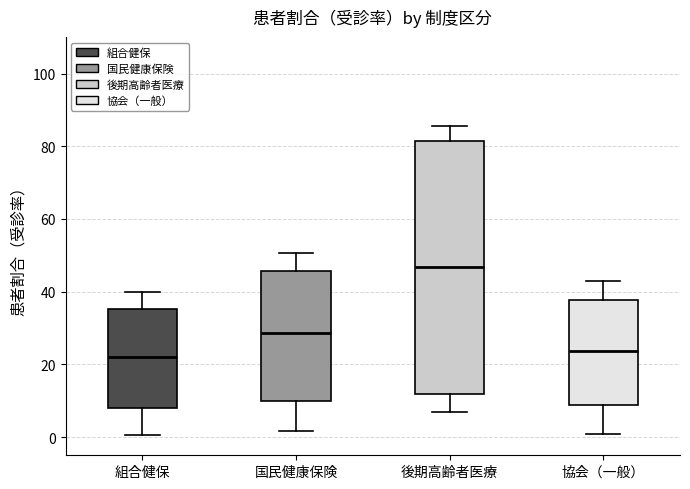

Which box's median line is the highest?

後期高齢者医療